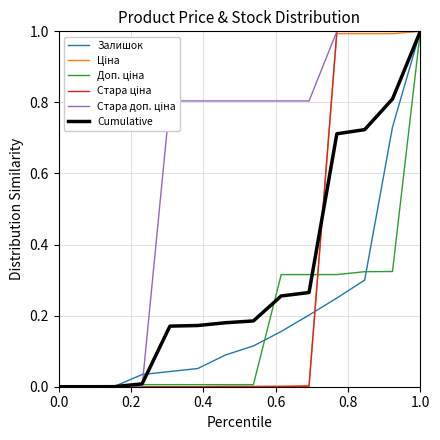

What is the maximum value shown in the chart?

1.0